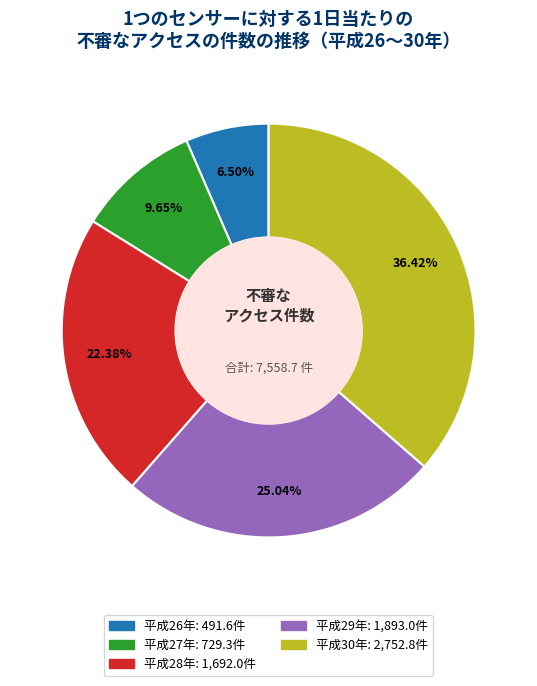

Does any single category account for the majority?

No